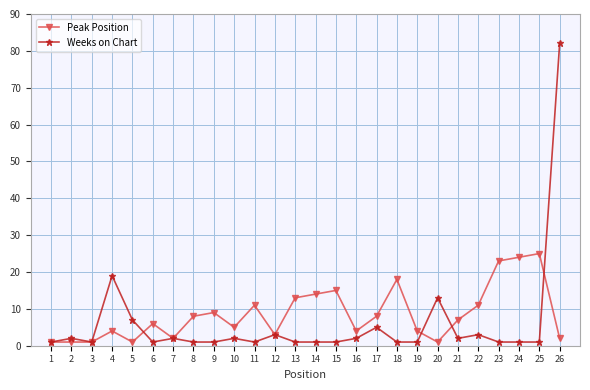

True or false: Weeks on Chart has more than 1 points higher than both neighbors.

True